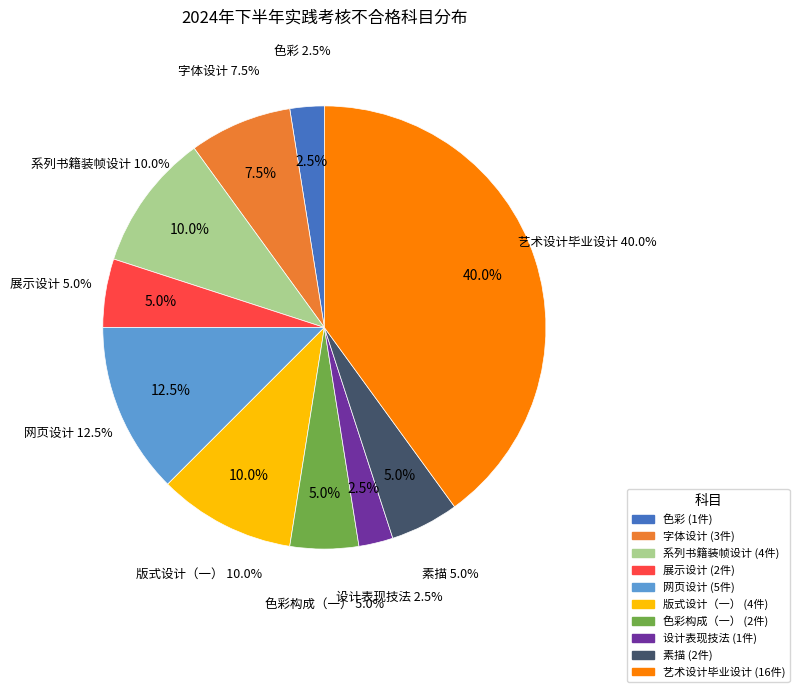

To the nearest percent, what is the combined percentage of 系列书籍装帧设计 and 设计表现技法?

12%